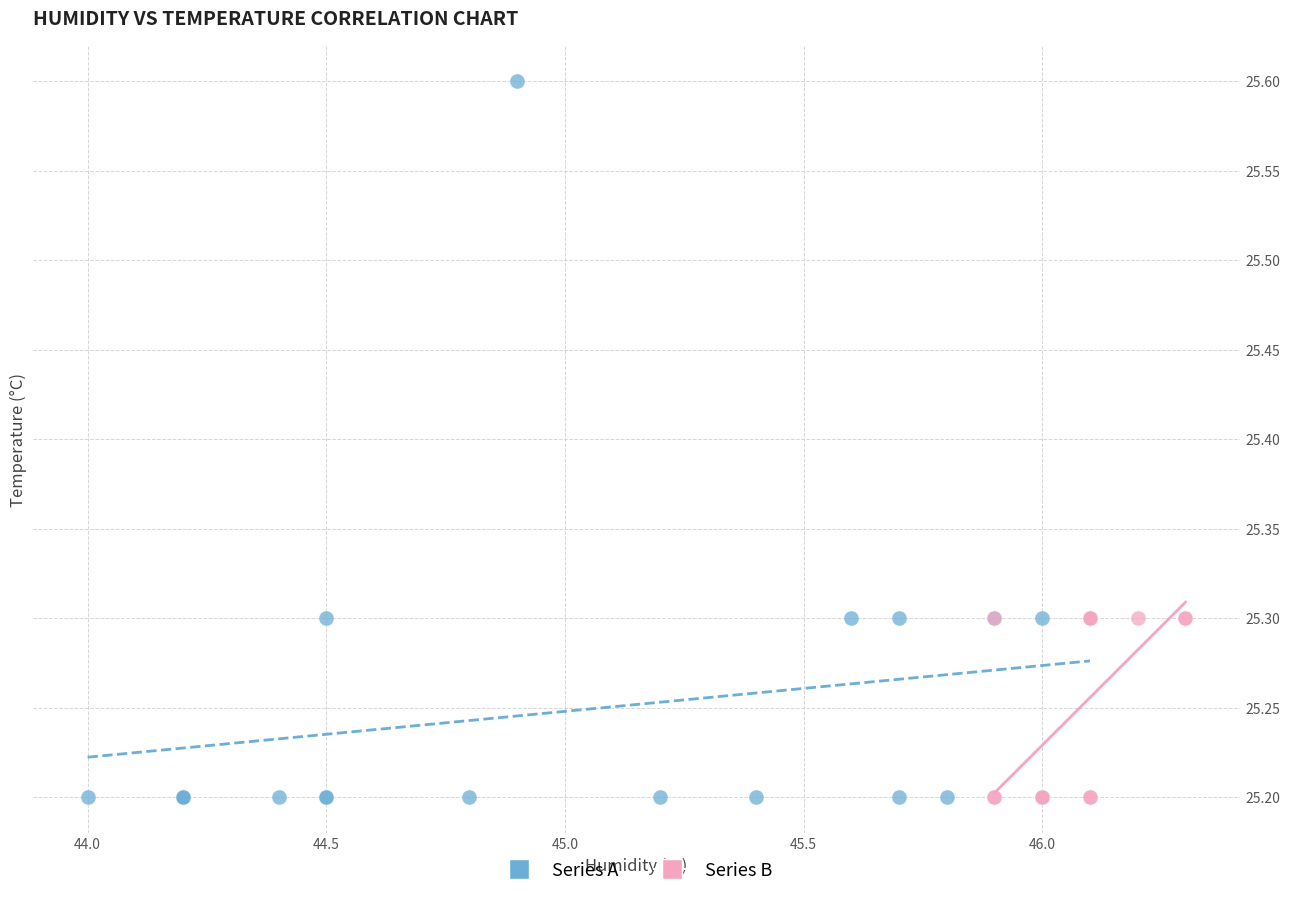

Which series has the largest Y range (max minus min)?

Series A